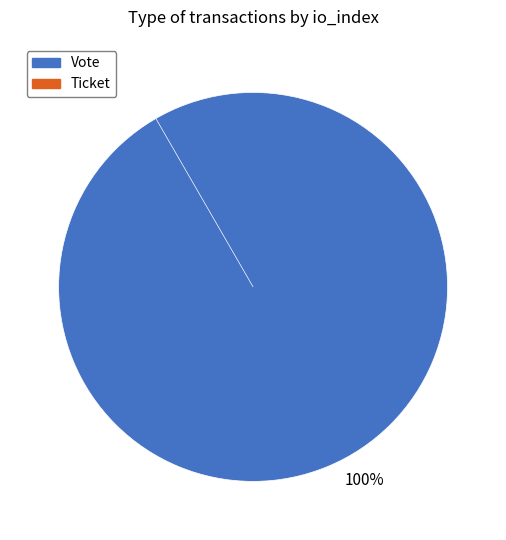

To the nearest percent, what portion does Vote (io_index=1) represent?

100%